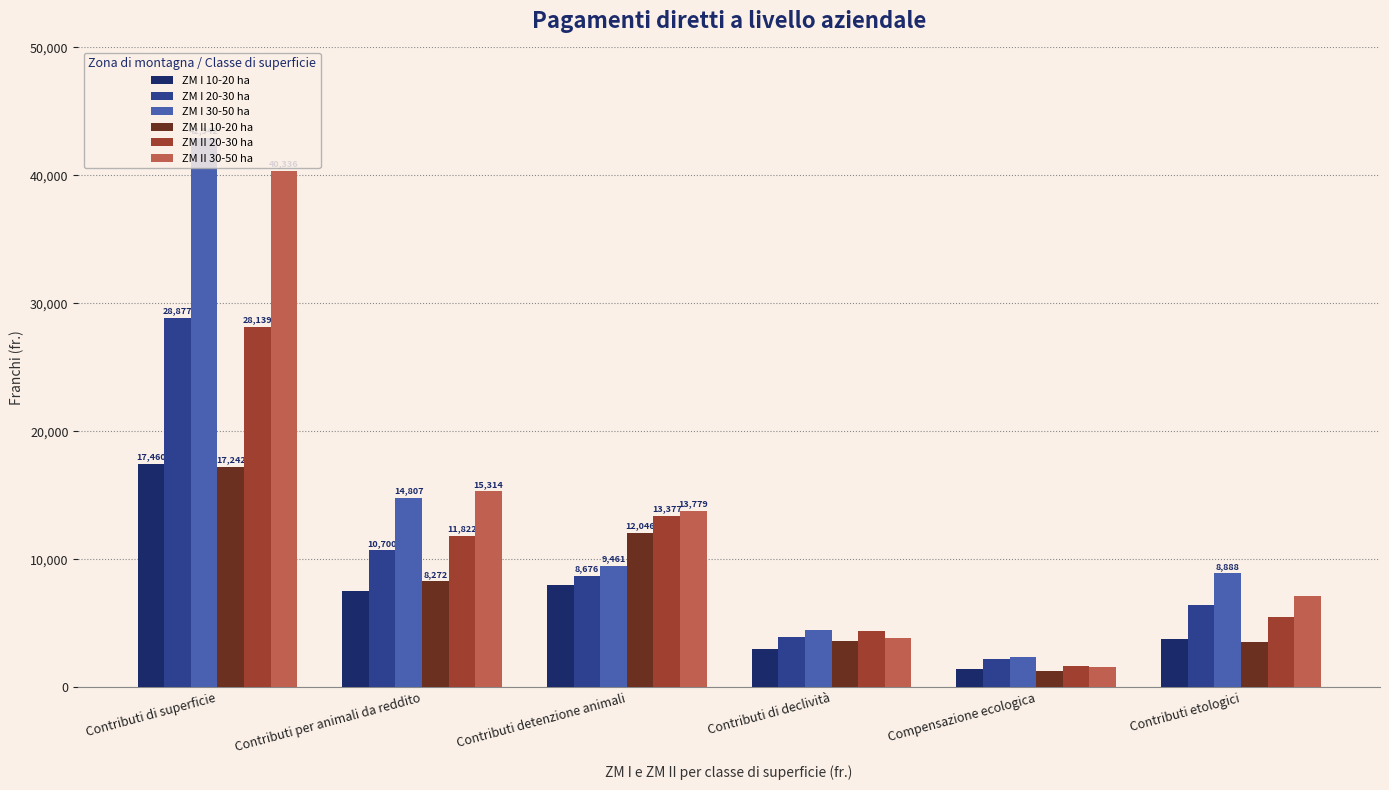

At which label is ZM I 20-30 ha closest to 15522?

Contributi per animali da reddito